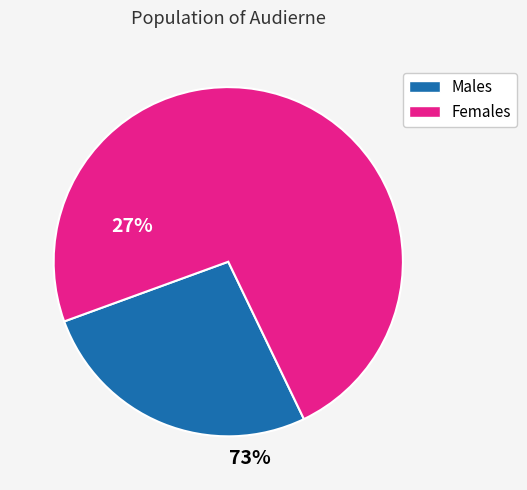

Count the number of slices in the pie.

2